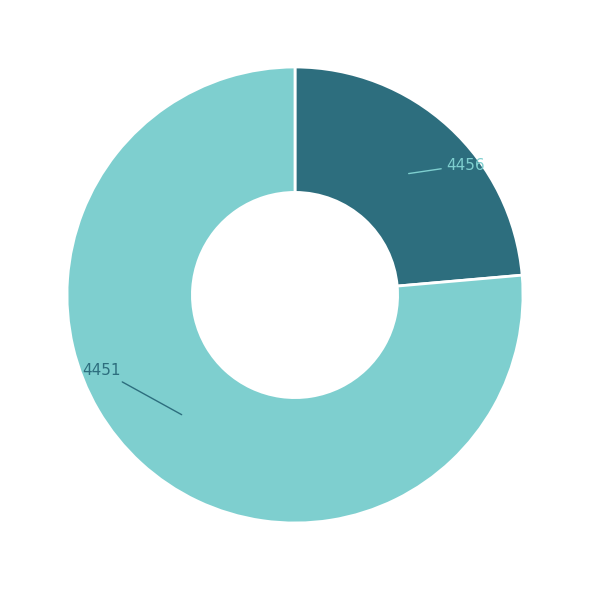

Count the number of slices in the pie.

2